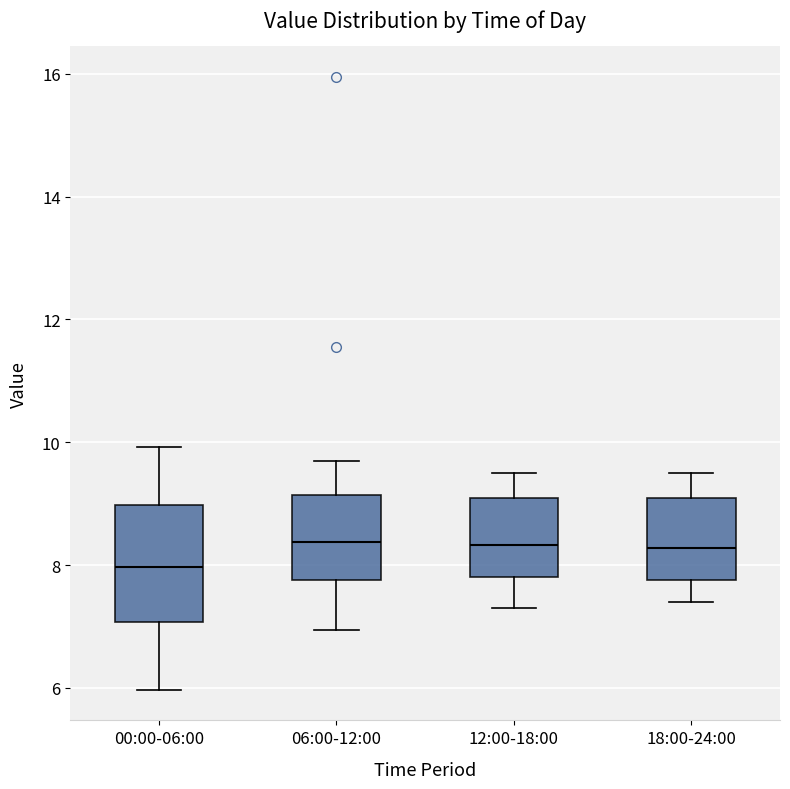

Which box is the tallest, from its lower edge to its upper edge?

00:00-06:00